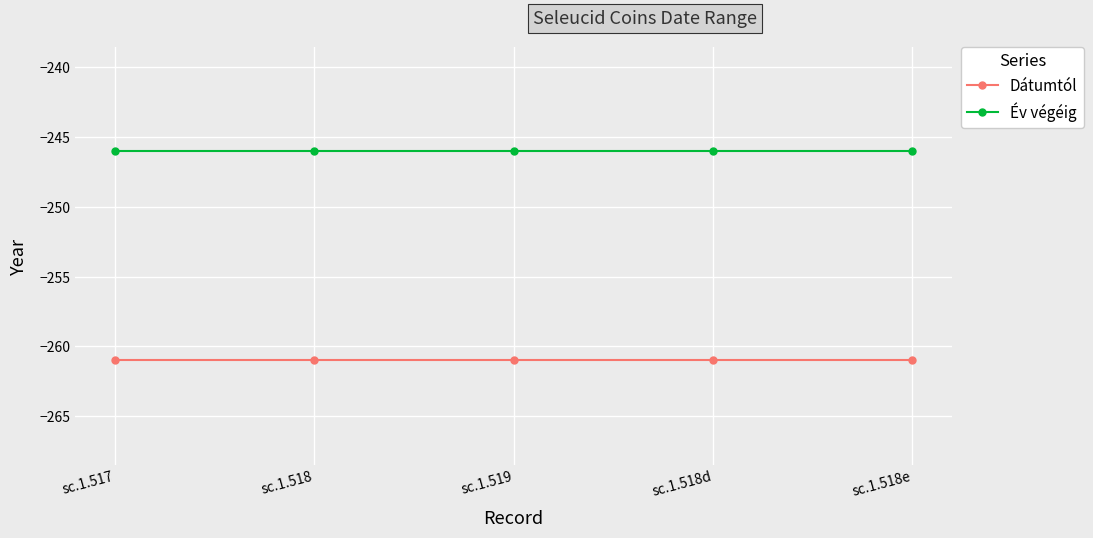

What is the value of the Dátumtól point at the 1st from the left?

-261